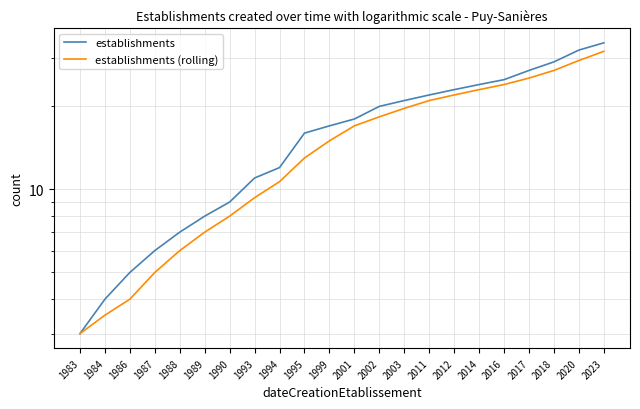

How many lines are shown in the chart?

2